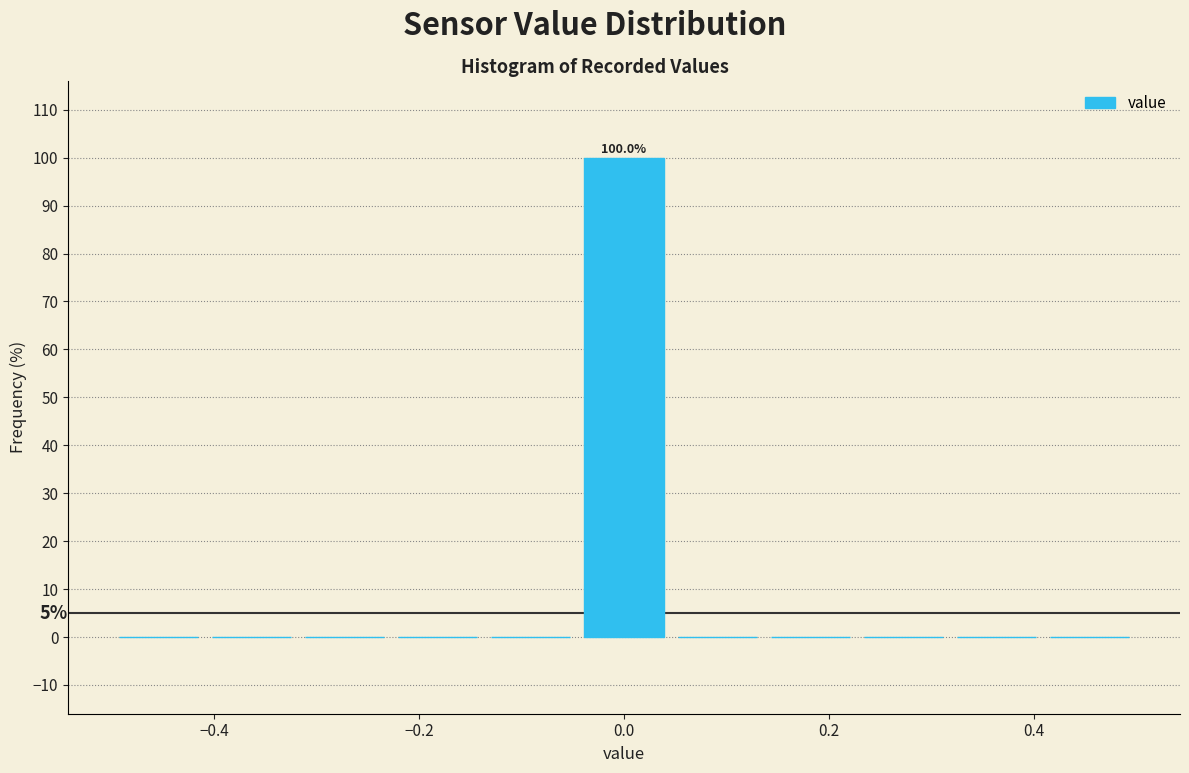

Over which range of the x-axis is the bar tallest?

-0.04 to 0.04